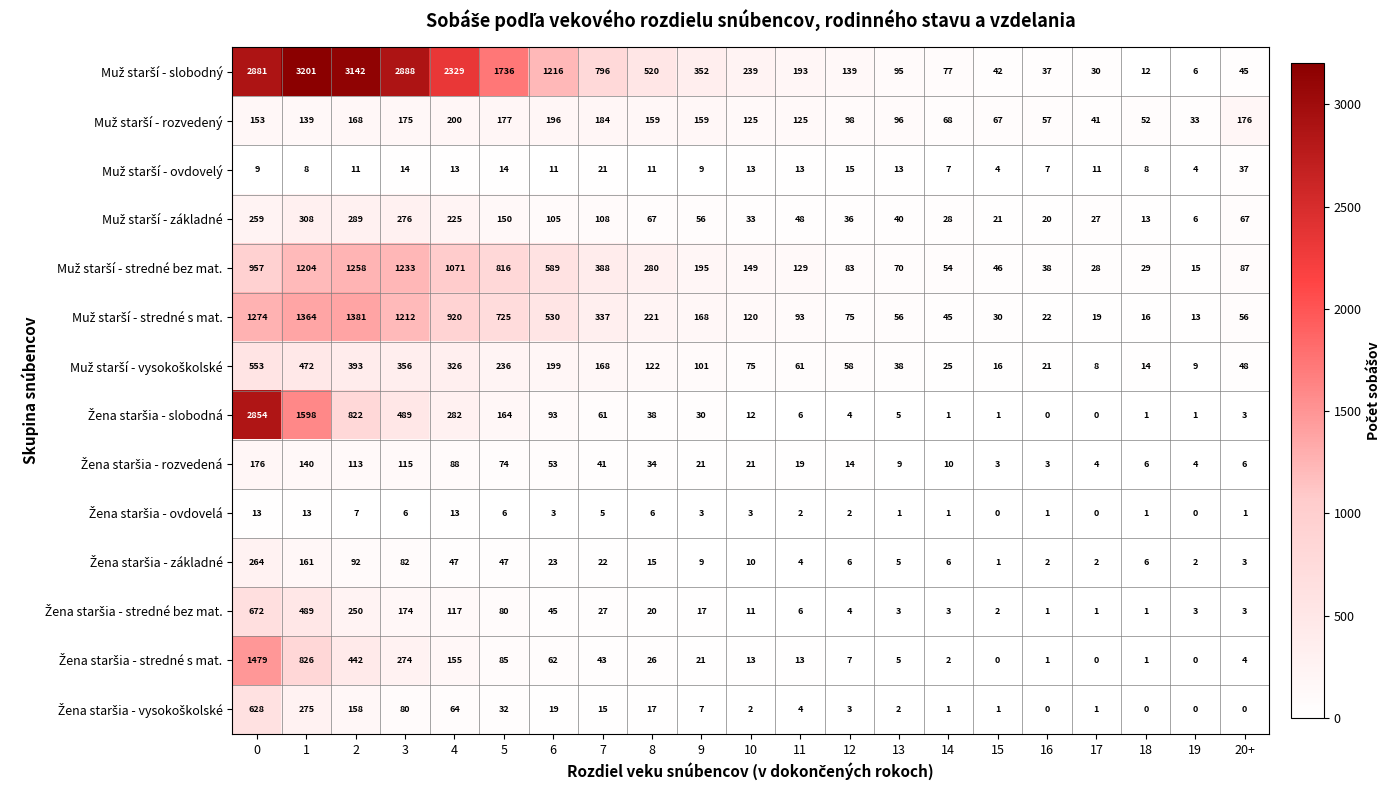

What is the total value across all series at 6?

3144